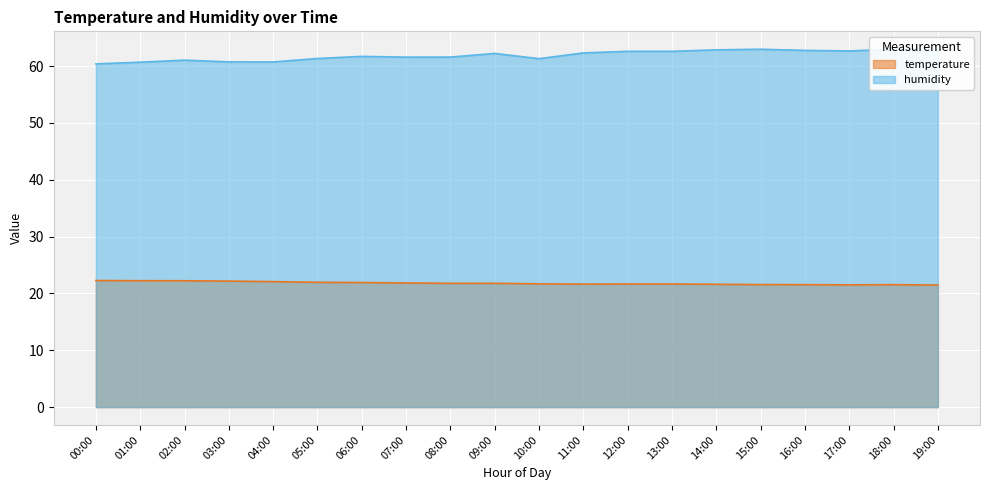

Is the value of temperature at 02:00 greater than the value of humidity at 15:00?

No